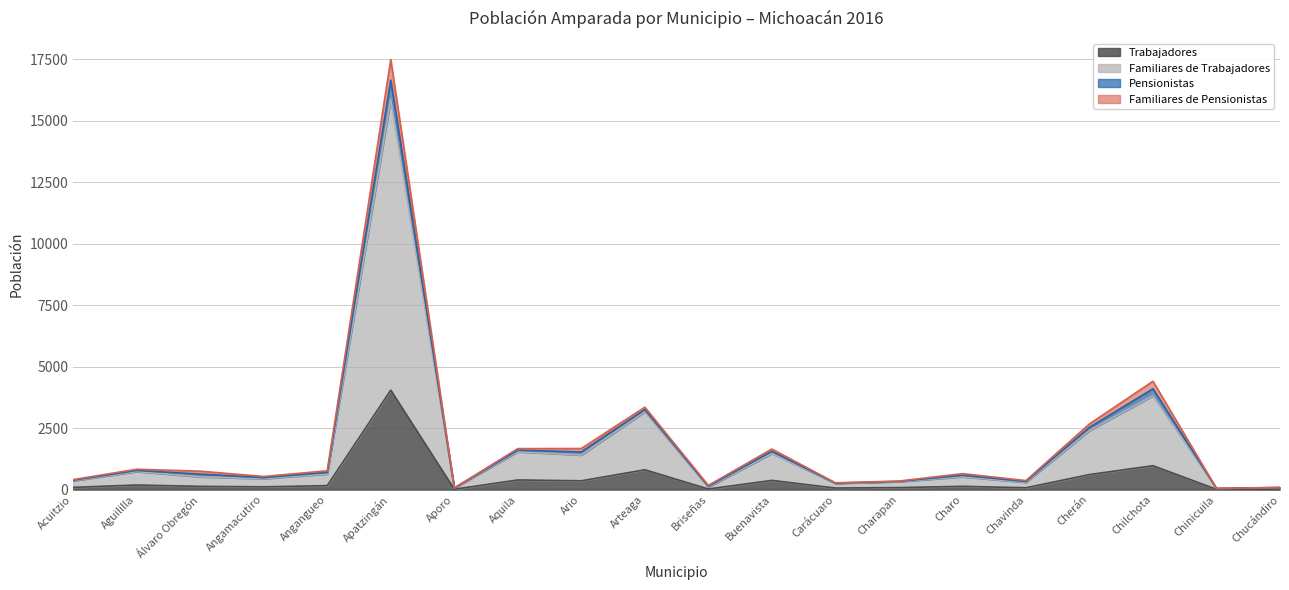

True or false: Familiares de Pensionistas and Familiares de Trabajadores cross at least once.

False